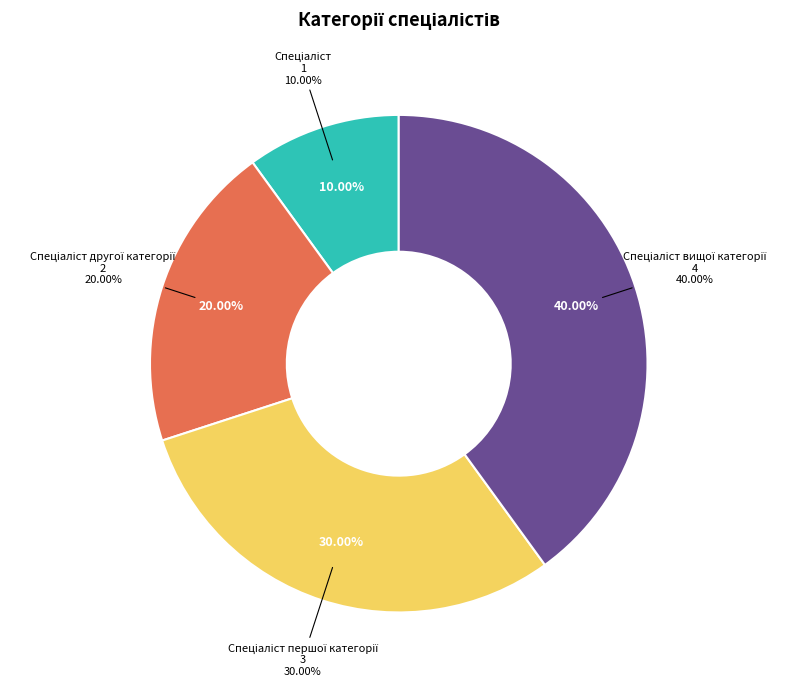

What portion of the pie excludes Спеціаліст?

90.0%